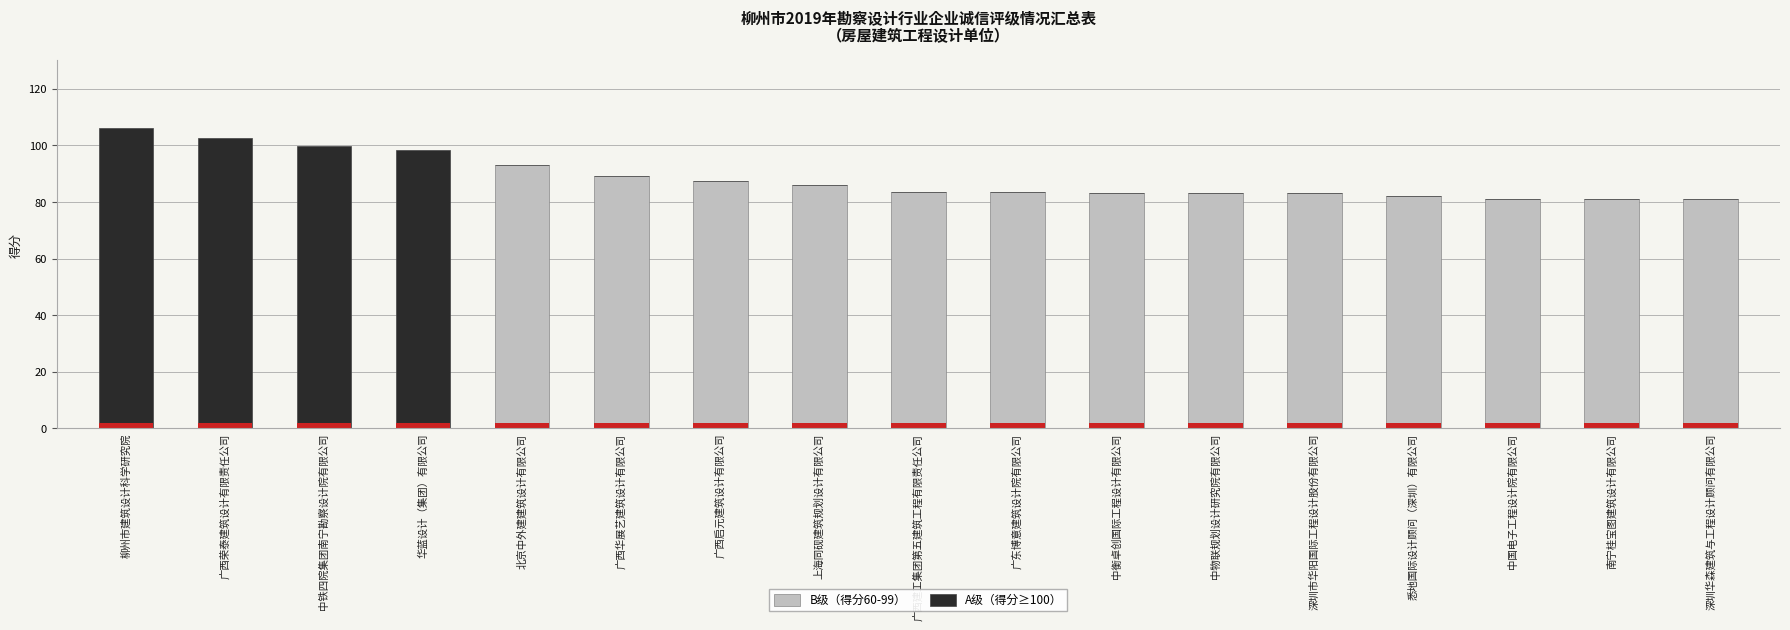

Rank the series at 深圳华森建筑与工程设计顾问有限公司 from highest to lowest value.

B级（得分60-99）, A级（得分≥100）